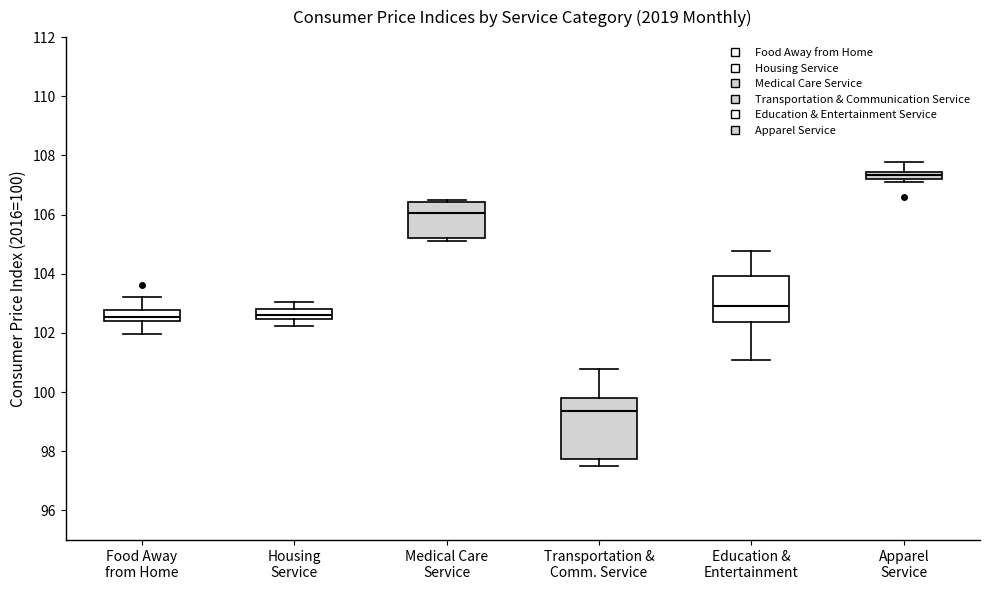

Which box is the tallest, from its lower edge to its upper edge?

Transportation & Comm. Service